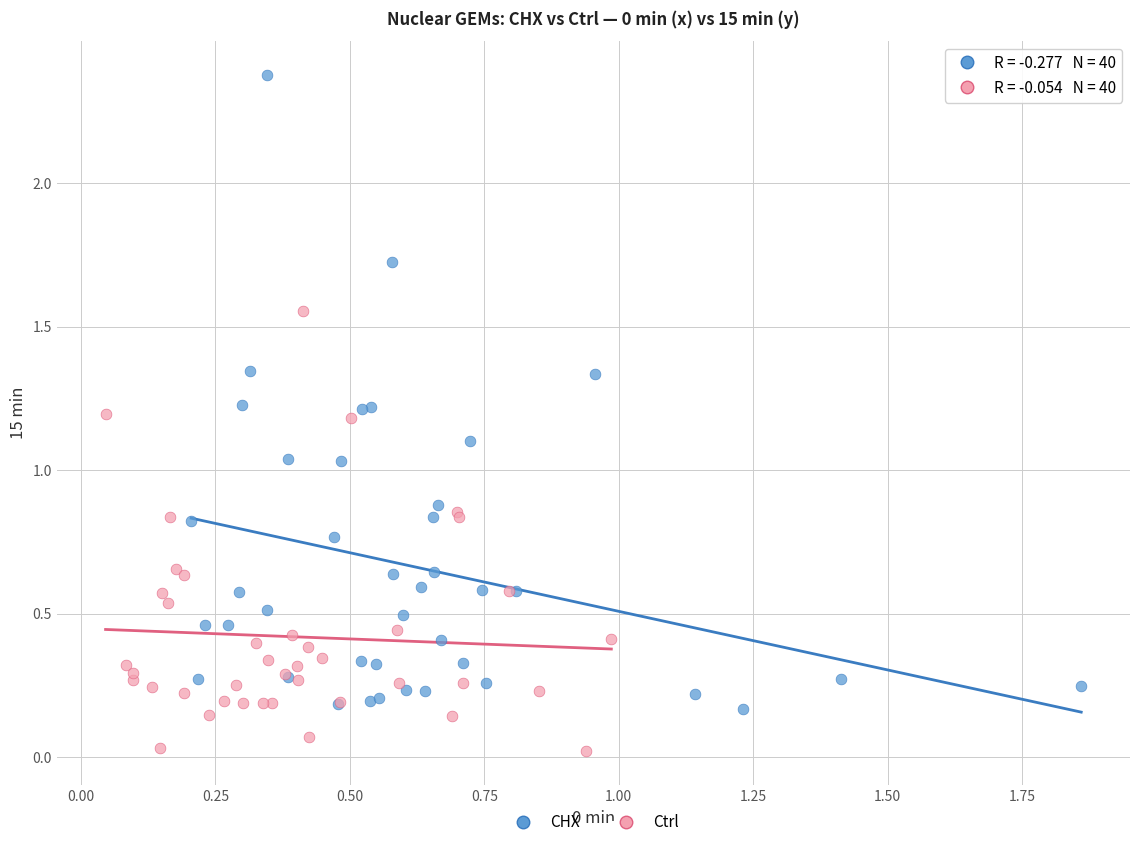

What are all the series names shown in the legend?

CHX, Ctrl